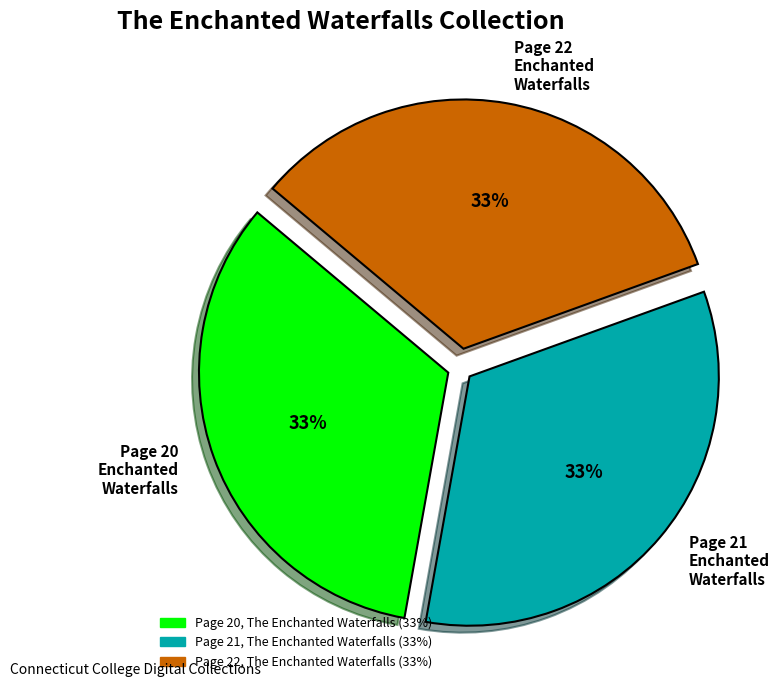

What is the ratio of the value at Page 20 Enchanted Waterfalls to the value at Page 21 Enchanted Waterfalls?

1.0